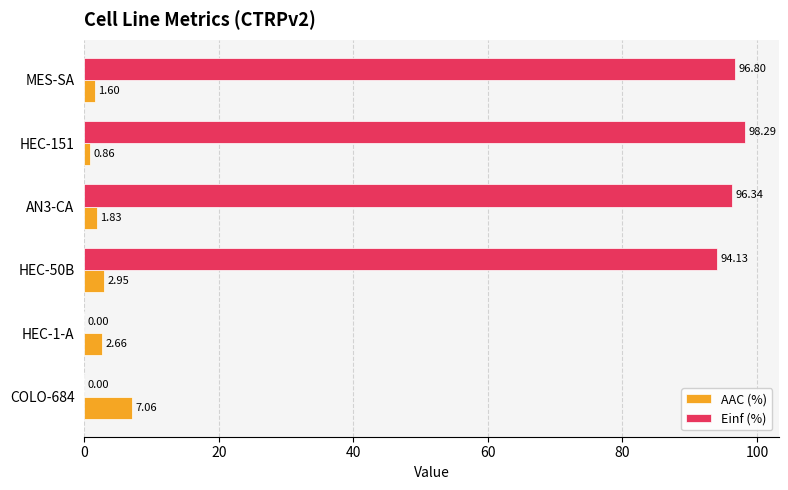

Which series changed the most between AN3-CA and HEC-151?

Einf (%)